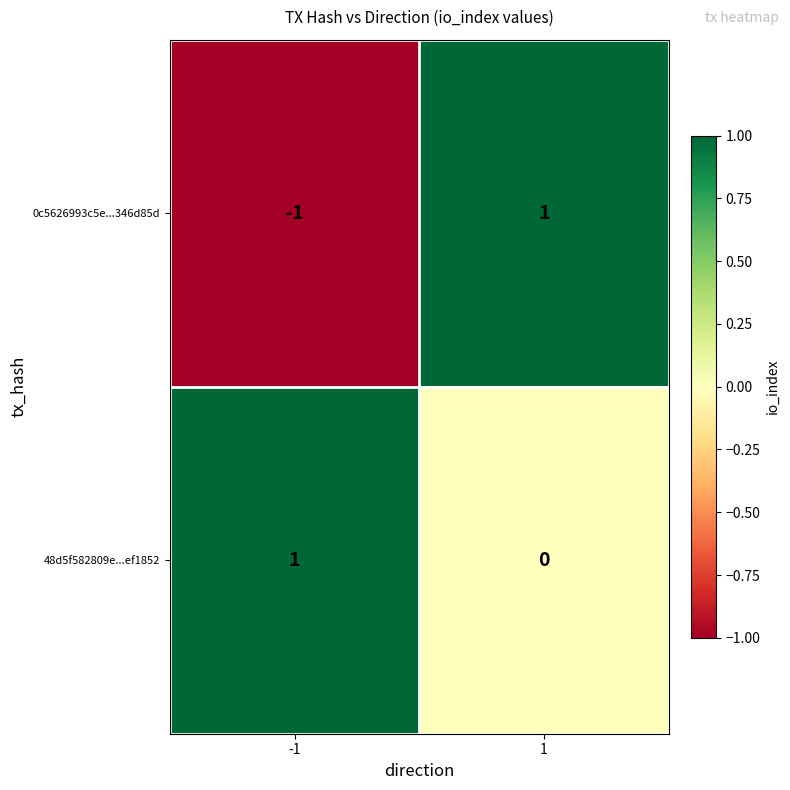

At how many categories does at least one series exceed 0?

2